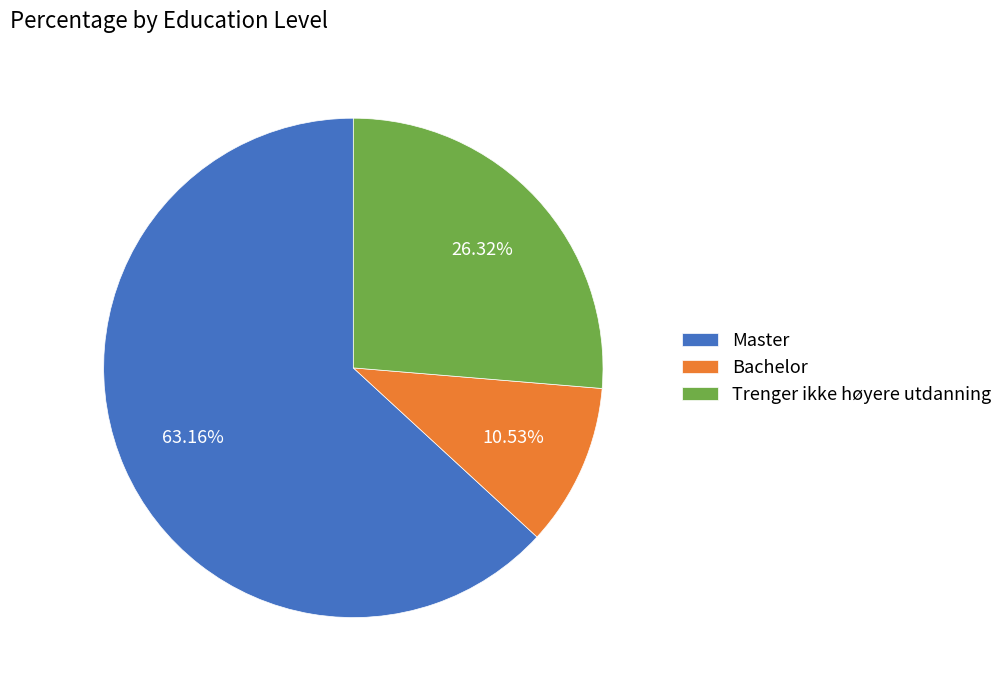

Combined, what portion of the pie is Bachelor and Trenger ikke høyere utdanning?

36.8%